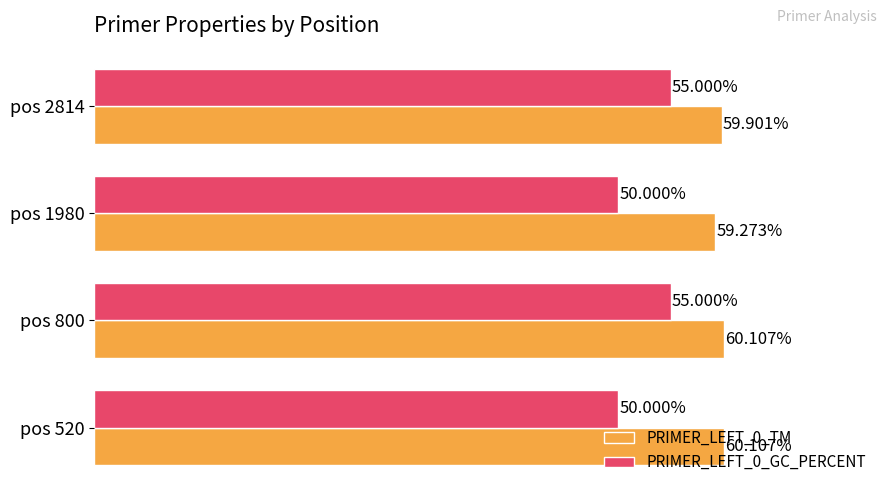

Rank the series at pos 520 from lowest to highest value.

PRIMER_LEFT_0_GC_PERCENT, PRIMER_LEFT_0_TM